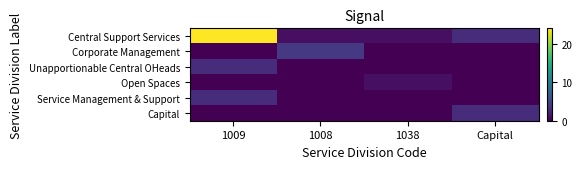

Reading left to right, extract all data points from this chart.

Central Support Services: 1009=24	1008=1	1038=1	Capital=3
Corporate Management: 1009=0	1008=4	1038=0	Capital=0
Unapportionable Central OHeads: 1009=3	1008=0	1038=0	Capital=0
Open Spaces: 1009=0	1008=0	1038=1	Capital=0
Service Management & Support: 1009=3	1008=0	1038=0	Capital=0
Capital: 1009=0	1008=0	1038=0	Capital=3